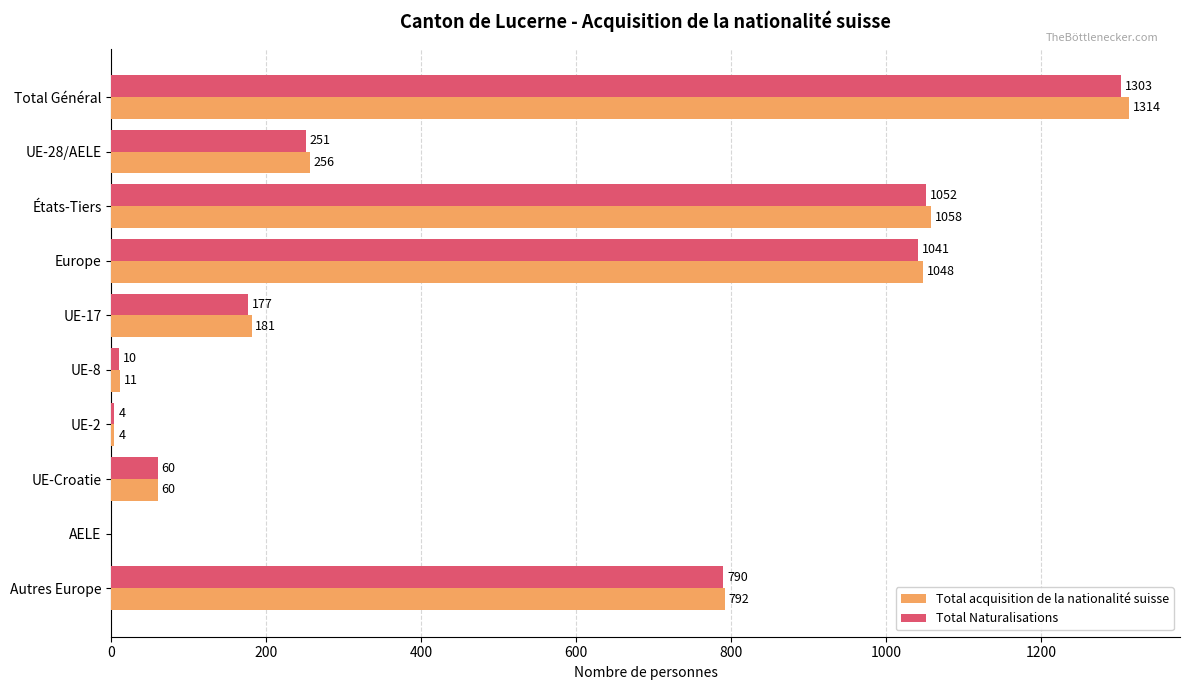

What is the sum of the Total Naturalisations values at États-Tiers and Europe?

2093